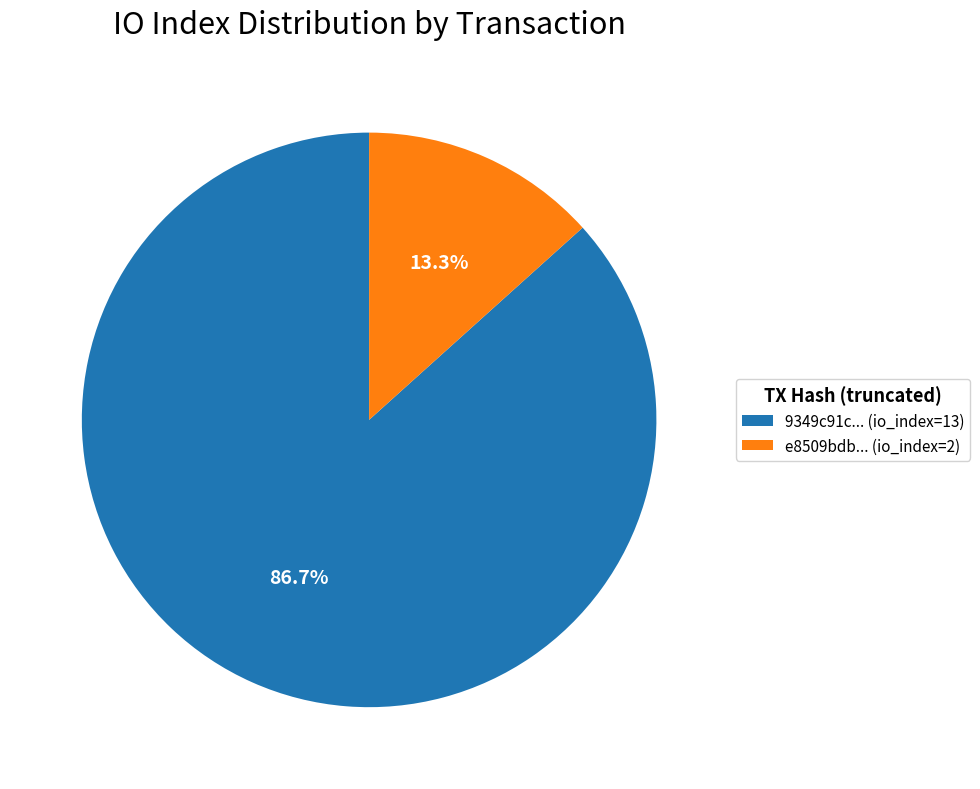

Which category has the smallest portion of the pie?

e8509bdb... (io_index=2)